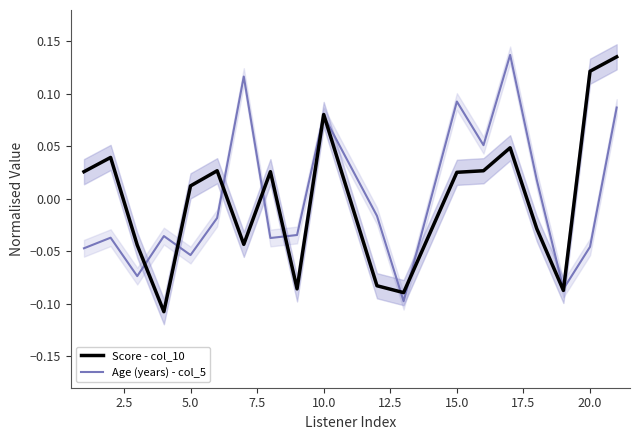

How many interior local peaks does the Age (years) - col_5 series have?

6